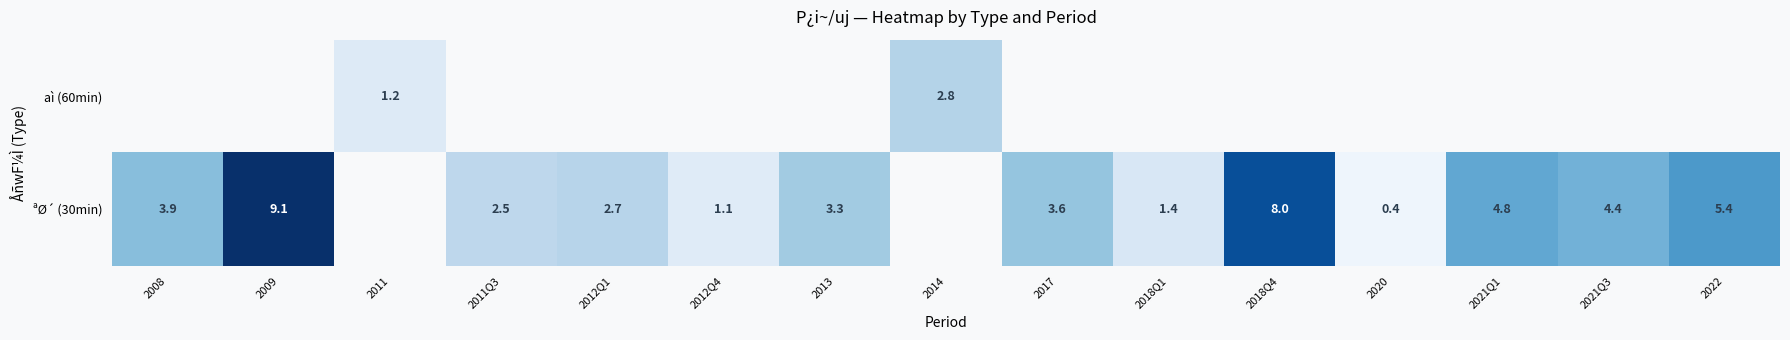

The value of aì (60min) at 2011 is 1.6. True or false?

False